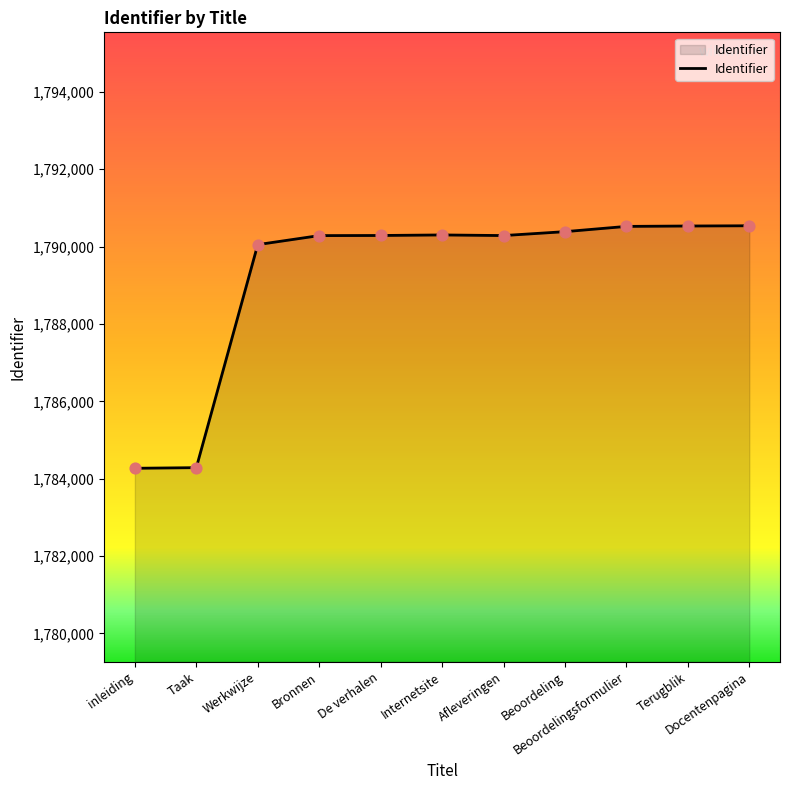

Approximately how many times larger is the value at Internetsite compared to Beoordelingsformulier?

1.0